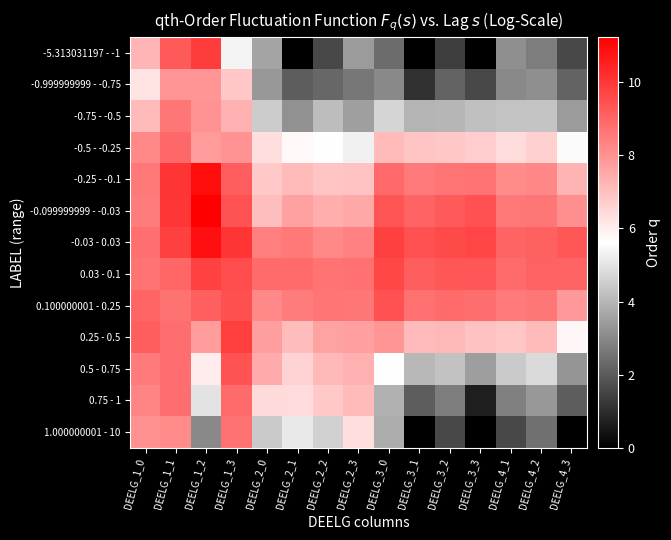

Reading left to right, extract all data points from this chart.

-5.313031197 - -1: DEELG_1_0=7.2	DEELG_1_1=9.2	DEELG_1_2=9.9	DEELG_1_3=5.4	DEELG_2_0=3.6	DEELG_2_1=0.0	DEELG_2_2=1.6	DEELG_2_3=3.4	DEELG_3_0=2.4	DEELG_3_1=0.0	DEELG_3_2=1.4	DEELG_3_3=0.0	DEELG_4_1=3.2	DEELG_4_2=2.8	DEELG_4_3=1.6
-0.999999999 - -0.75: DEELG_1_0=6.2	DEELG_1_1=7.9	DEELG_1_2=7.9	DEELG_1_3=6.8	DEELG_2_0=3.4	DEELG_2_1=2.1	DEELG_2_2=2.3	DEELG_2_3=2.6	DEELG_3_0=3.0	DEELG_3_1=1.1	DEELG_3_2=2.2	DEELG_3_3=1.6	DEELG_4_1=3.0	DEELG_4_2=3.2	DEELG_4_3=2.2
-0.75 - -0.5: DEELG_1_0=7.1	DEELG_1_1=8.6	DEELG_1_2=8.0	DEELG_1_3=7.3	DEELG_2_0=4.5	DEELG_2_1=3.2	DEELG_2_2=4.2	DEELG_2_3=3.5	DEELG_3_0=4.7	DEELG_3_1=4.0	DEELG_3_2=4.0	DEELG_3_3=4.2	DEELG_4_1=4.3	DEELG_4_2=4.3	DEELG_4_3=3.4
-0.5 - -0.25: DEELG_1_0=8.2	DEELG_1_1=8.9	DEELG_1_2=7.8	DEELG_1_3=8.0	DEELG_2_0=6.3	DEELG_2_1=5.8	DEELG_2_2=5.6	DEELG_2_3=5.3	DEELG_3_0=7.1	DEELG_3_1=6.9	DEELG_3_2=6.8	DEELG_3_3=6.7	DEELG_4_1=6.4	DEELG_4_2=6.6	DEELG_4_3=5.5
-0.25 - -0.1: DEELG_1_0=8.6	DEELG_1_1=10.1	DEELG_1_2=10.9	DEELG_1_3=9.1	DEELG_2_0=6.8	DEELG_2_1=7.1	DEELG_2_2=6.9	DEELG_2_3=6.9	DEELG_3_0=8.9	DEELG_3_1=8.5	DEELG_3_2=8.6	DEELG_3_3=8.7	DEELG_4_1=8.2	DEELG_4_2=8.2	DEELG_4_3=7.2
-0.099999999 - -0.03: DEELG_1_0=8.5	DEELG_1_1=10.0	DEELG_1_2=11.2	DEELG_1_3=9.4	DEELG_2_0=7.0	DEELG_2_1=7.7	DEELG_2_2=7.4	DEELG_2_3=7.5	DEELG_3_0=9.4	DEELG_3_1=9.0	DEELG_3_2=9.2	DEELG_3_3=9.4	DEELG_4_1=8.6	DEELG_4_2=8.6	DEELG_4_3=8.1
-0.03 - 0.03: DEELG_1_0=8.8	DEELG_1_1=9.8	DEELG_1_2=10.9	DEELG_1_3=10.0	DEELG_2_0=8.4	DEELG_2_1=8.5	DEELG_2_2=8.2	DEELG_2_3=8.4	DEELG_3_0=9.8	DEELG_3_1=9.4	DEELG_3_2=9.6	DEELG_3_3=9.7	DEELG_4_1=9.0	DEELG_4_2=9.1	DEELG_4_3=9.3
0.03 - 0.1: DEELG_1_0=8.7	DEELG_1_1=9.0	DEELG_1_2=9.8	DEELG_1_3=9.5	DEELG_2_0=8.9	DEELG_2_1=8.9	DEELG_2_2=8.7	DEELG_2_3=8.7	DEELG_3_0=9.6	DEELG_3_1=9.1	DEELG_3_2=9.3	DEELG_3_3=9.3	DEELG_4_1=8.9	DEELG_4_2=9.0	DEELG_4_3=9.0
0.100000001 - 0.25: DEELG_1_0=9.0	DEELG_1_1=8.7	DEELG_1_2=9.1	DEELG_1_3=9.4	DEELG_2_0=8.2	DEELG_2_1=8.5	DEELG_2_2=8.6	DEELG_2_3=8.6	DEELG_3_0=9.4	DEELG_3_1=8.7	DEELG_3_2=8.9	DEELG_3_3=8.8	DEELG_4_1=8.5	DEELG_4_2=8.6	DEELG_4_3=7.9
0.25 - 0.5: DEELG_1_0=9.1	DEELG_1_1=8.8	DEELG_1_2=7.7	DEELG_1_3=9.8	DEELG_2_0=7.7	DEELG_2_1=7.1	DEELG_2_2=7.6	DEELG_2_3=7.7	DEELG_3_0=7.9	DEELG_3_1=7.1	DEELG_3_2=7.2	DEELG_3_3=6.9	DEELG_4_1=6.9	DEELG_4_2=7.1	DEELG_4_3=5.8
0.5 - 0.75: DEELG_1_0=8.5	DEELG_1_1=8.8	DEELG_1_2=6.0	DEELG_1_3=9.4	DEELG_2_0=7.5	DEELG_2_1=6.6	DEELG_2_2=7.1	DEELG_2_3=7.3	DEELG_3_0=5.6	DEELG_3_1=4.1	DEELG_3_2=4.3	DEELG_3_3=3.5	DEELG_4_1=4.5	DEELG_4_2=4.8	DEELG_4_3=3.3
0.75 - 1: DEELG_1_0=8.3	DEELG_1_1=8.8	DEELG_1_2=5.0	DEELG_1_3=8.9	DEELG_2_0=6.4	DEELG_2_1=6.4	DEELG_2_2=6.8	DEELG_2_3=7.1	DEELG_3_0=3.9	DEELG_3_1=2.1	DEELG_3_2=2.8	DEELG_3_3=0.7	DEELG_4_1=2.8	DEELG_4_2=3.4	DEELG_4_3=2.1
1.000000001 - 10: DEELG_1_0=8.0	DEELG_1_1=8.1	DEELG_1_2=3.0	DEELG_1_3=8.7	DEELG_2_0=4.5	DEELG_2_1=5.1	DEELG_2_2=4.6	DEELG_2_3=6.3	DEELG_3_0=3.8	DEELG_3_1=0.0	DEELG_3_2=1.6	DEELG_3_3=0.0	DEELG_4_1=1.6	DEELG_4_2=2.5	DEELG_4_3=0.0